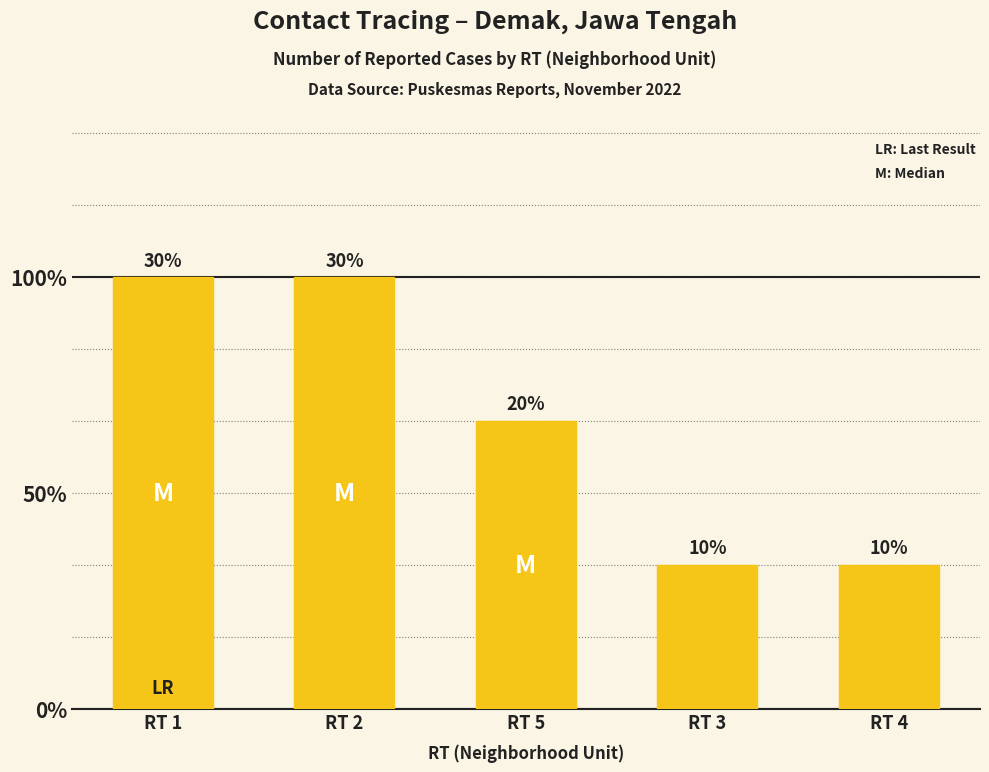

What value does the data have at RT 1?

3